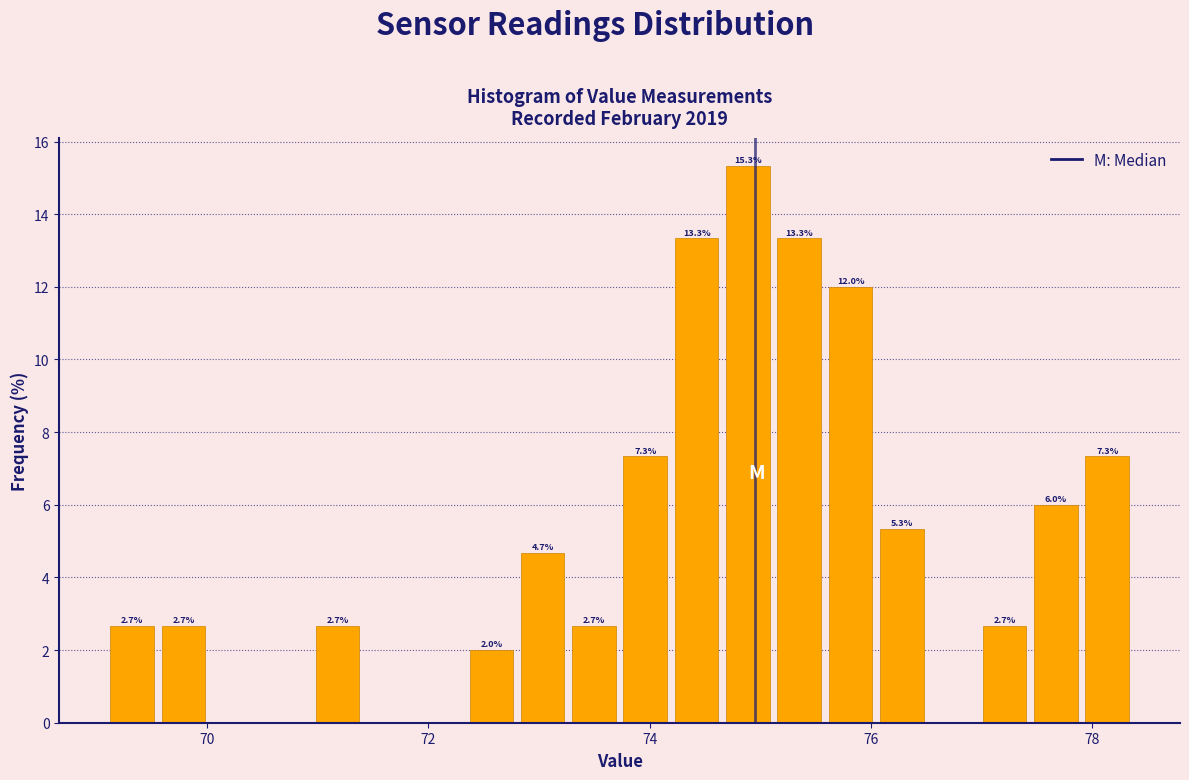

Around what value on the x-axis is the tallest bar? Give the approximate position of its centre, as read against the axis.

74.8